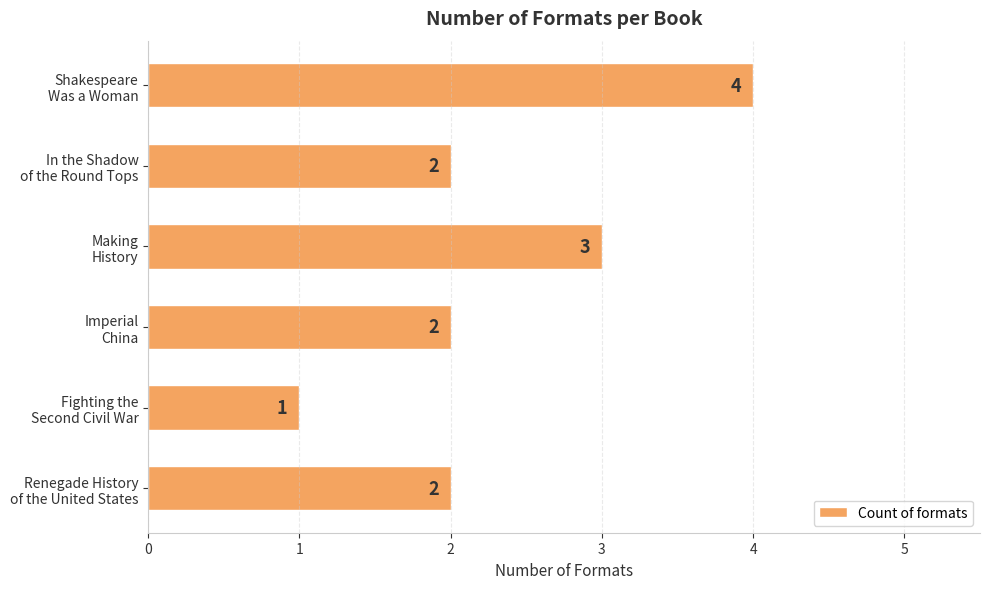

What is the maximum value shown in the chart?

4